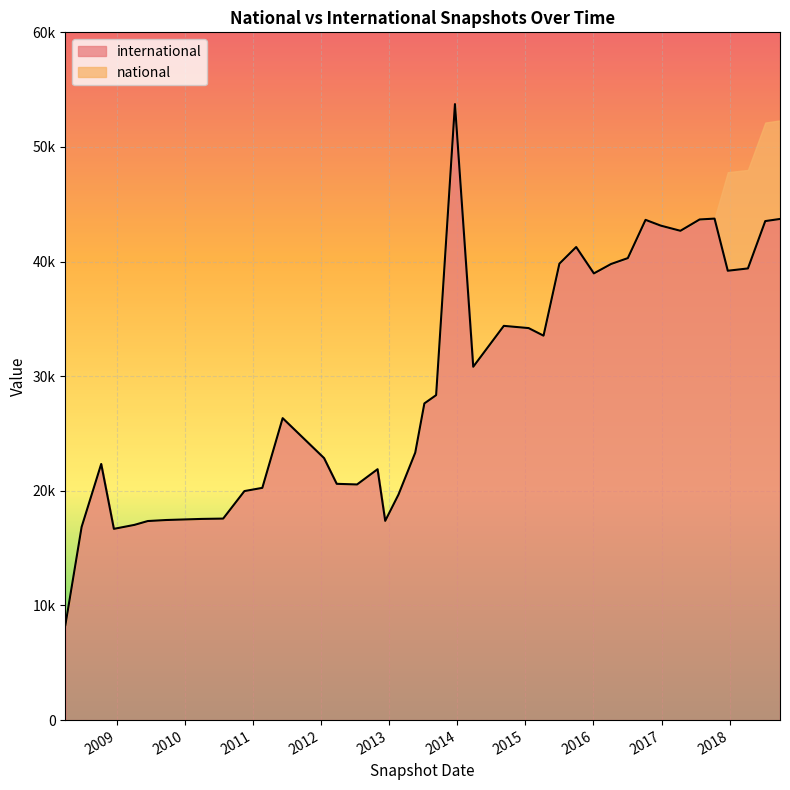

What are all the series names shown in the legend?

international, national